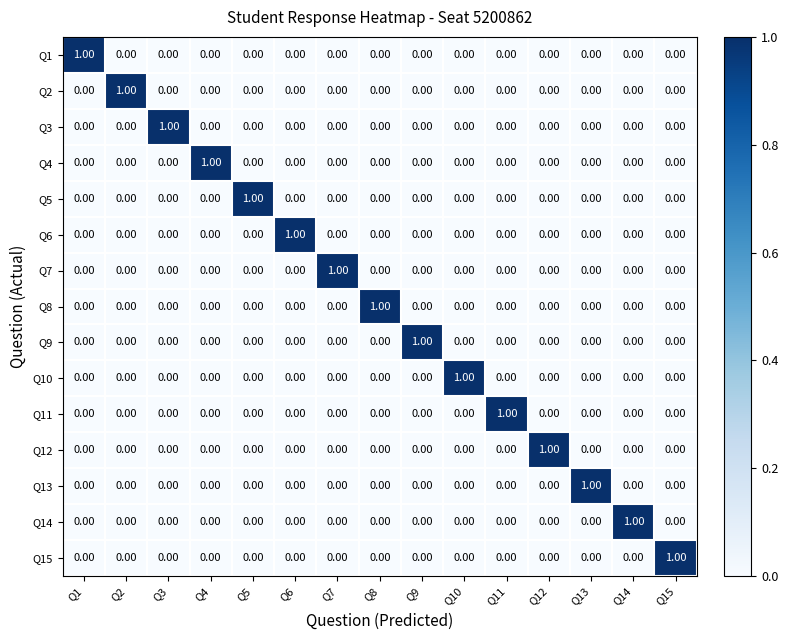

At how many categories does at least one series exceed 0?

15